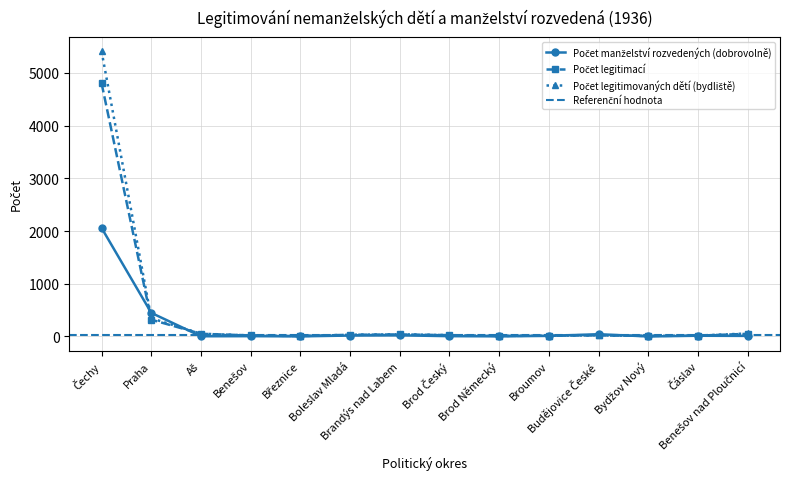

True or false: Počet legitimovaných dětí (bydliště) has a value of 15 at Broumov.

True